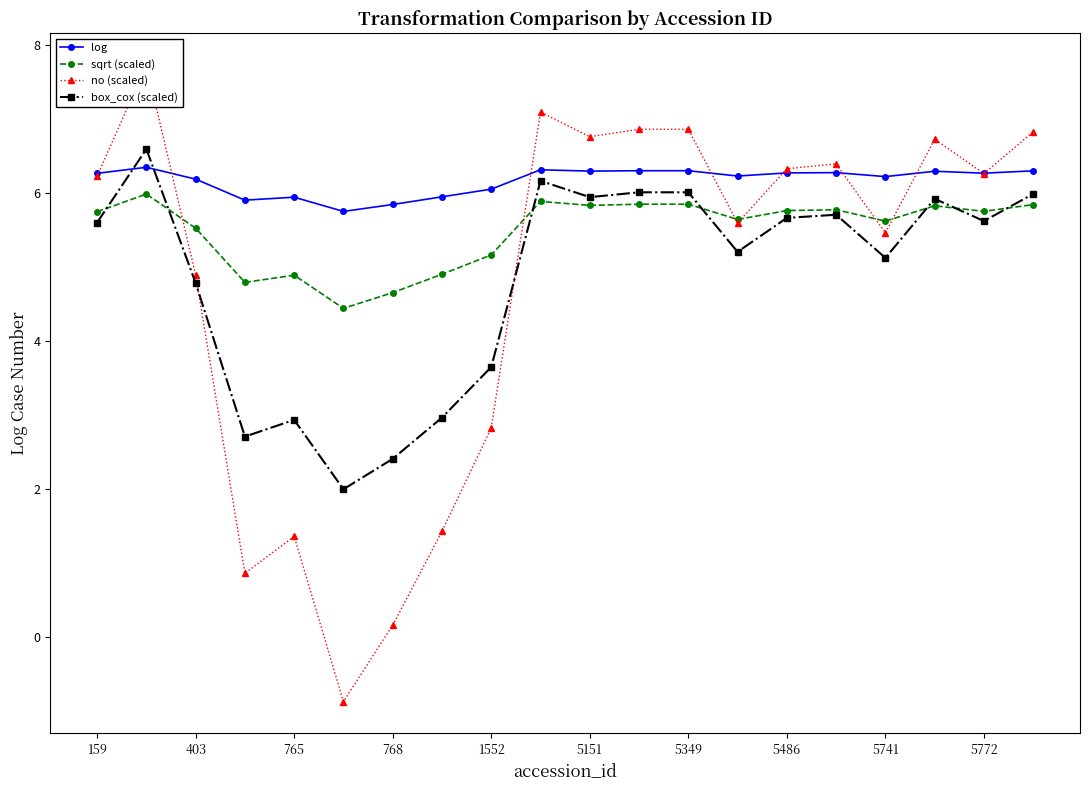

What is the maximum value shown in the chart?

7.7